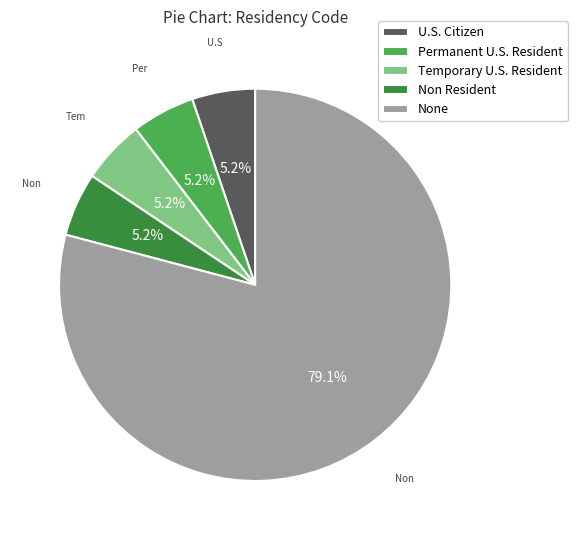

True or false: Permanent U.S. Resident accounts for 5% of the total.

True